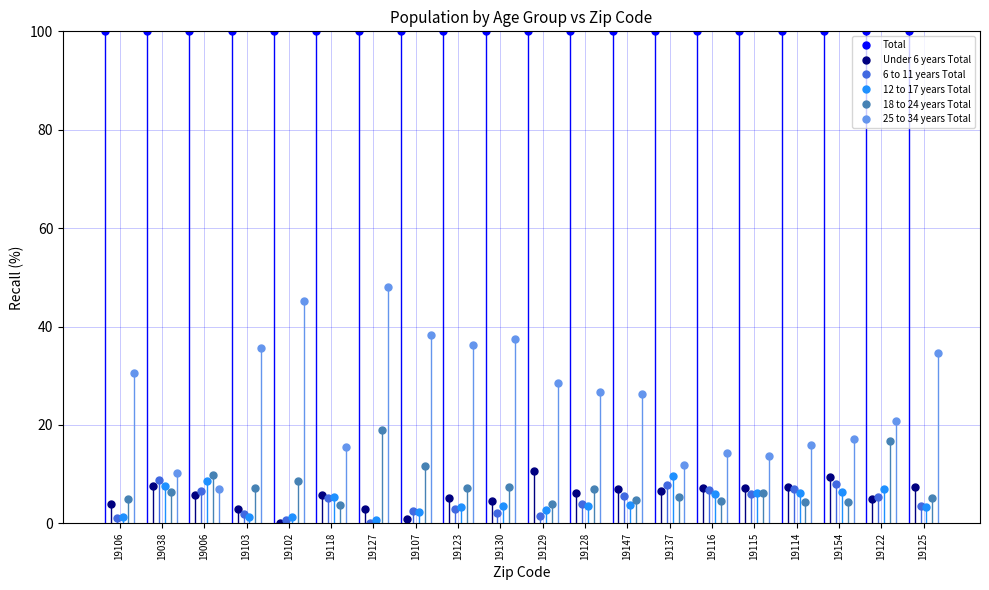

What are all the series names shown in the legend?

Total, Under 6 years Total, 6 to 11 years Total, 12 to 17 years Total, 18 to 24 years Total, 25 to 34 years Total